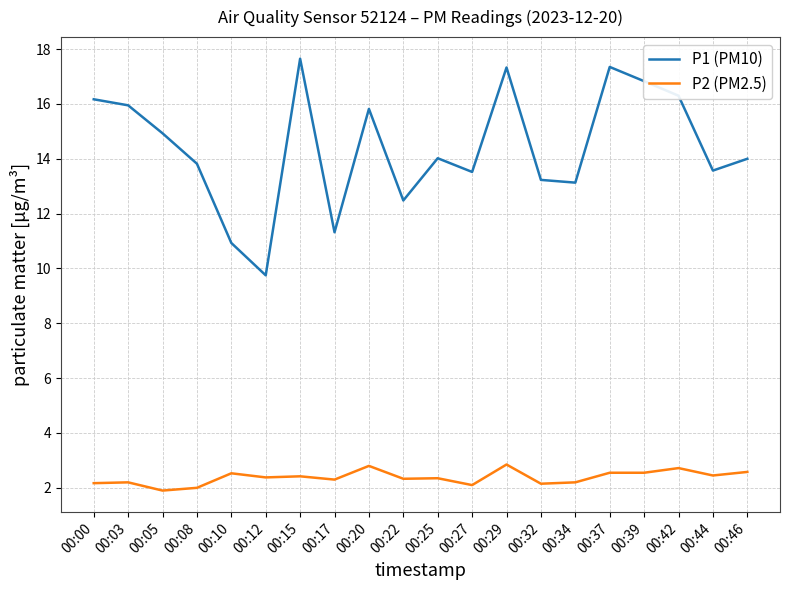

What is the spread (max minus min) of values at 00:32?

11.1